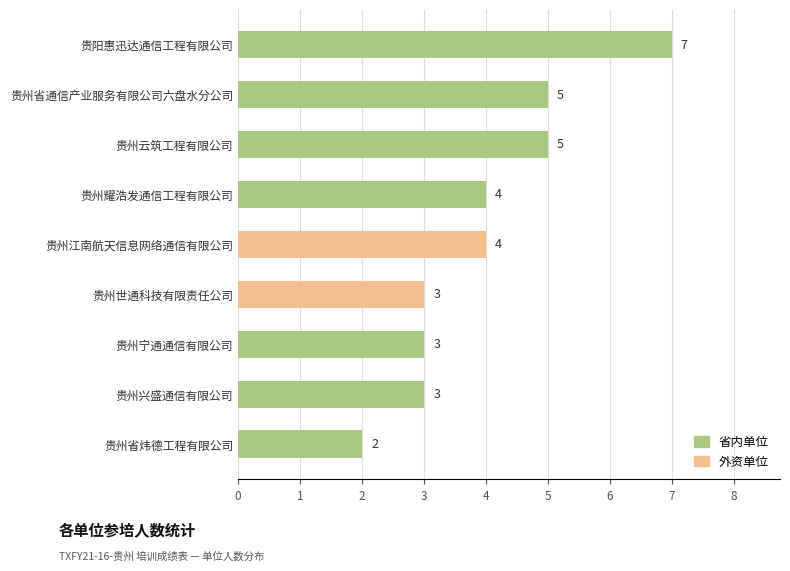

True or false: the data shows 4 at 贵州耀浩发通信工程有限公司.

True